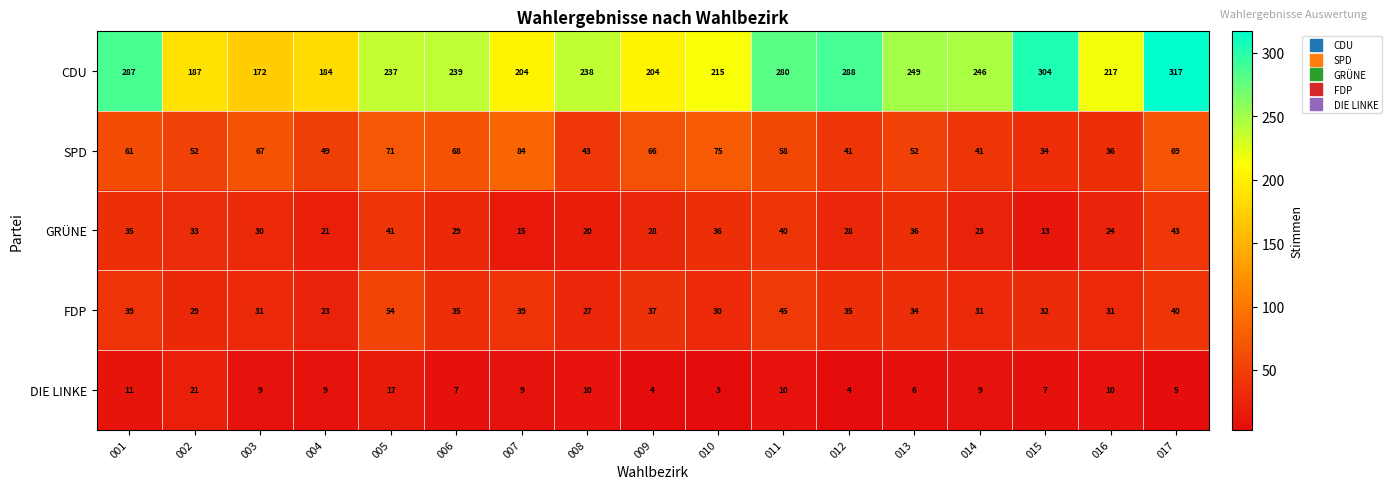

What is the maximum value for DIE LINKE?

21